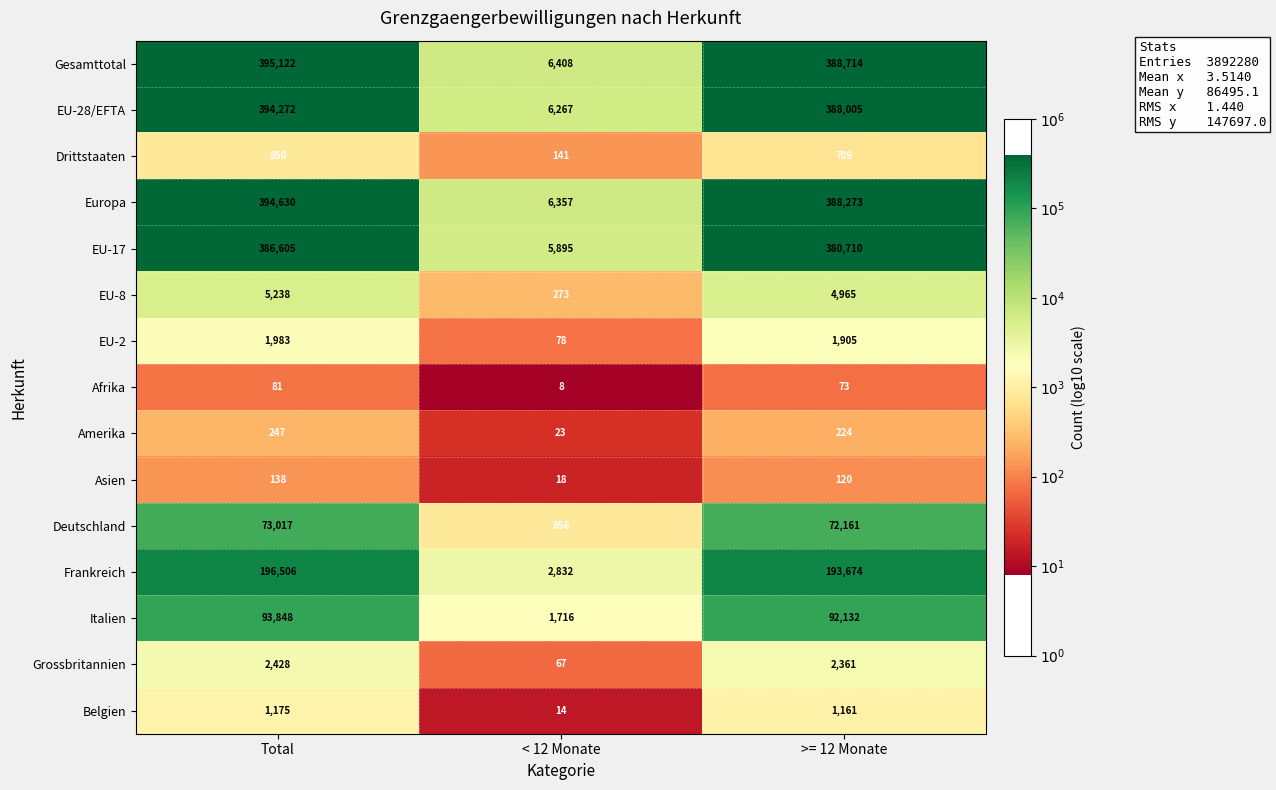

What is the difference between the highest and lowest values at Total?

395041